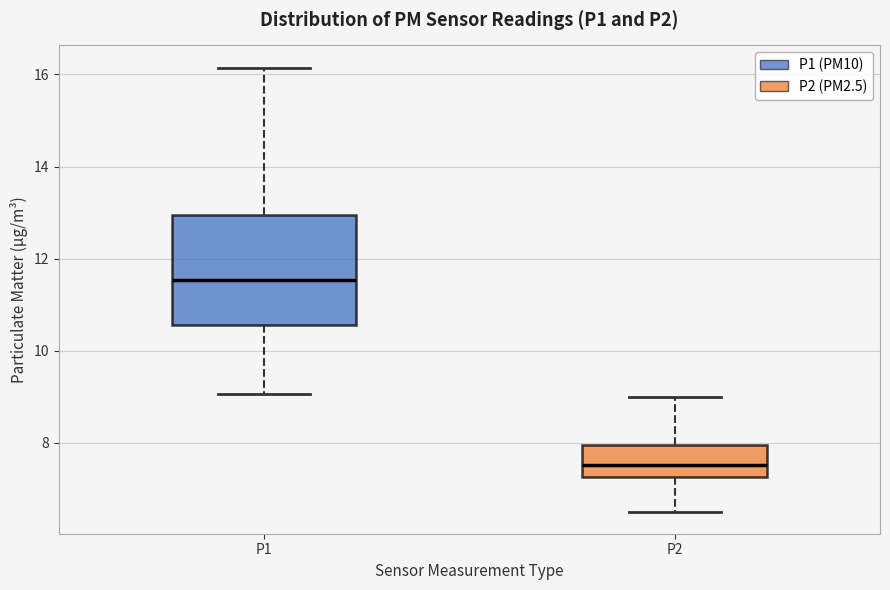

Which box has the highest median line?

P1